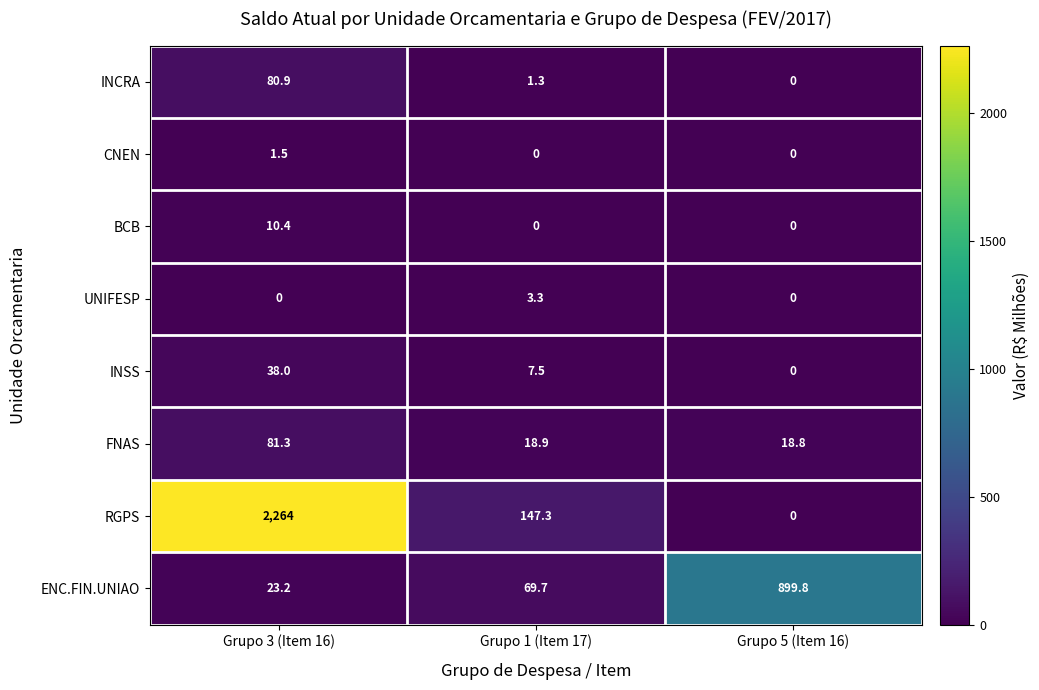

Where is FNAS nearest to the value 50?

Grupo 1 (Item 17)